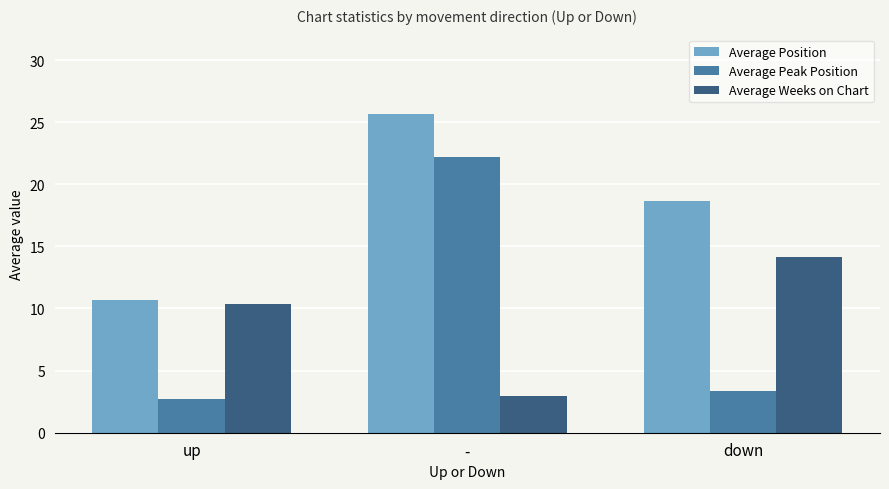

How many bars are there in each group?

3